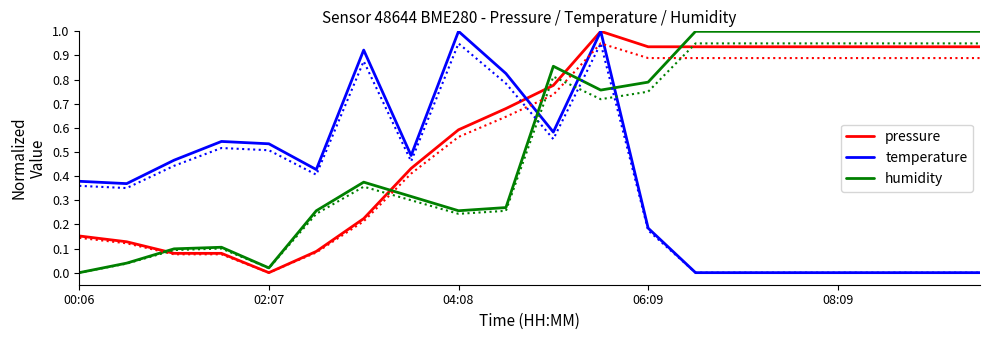

What is the maximum value for temperature?

1.0